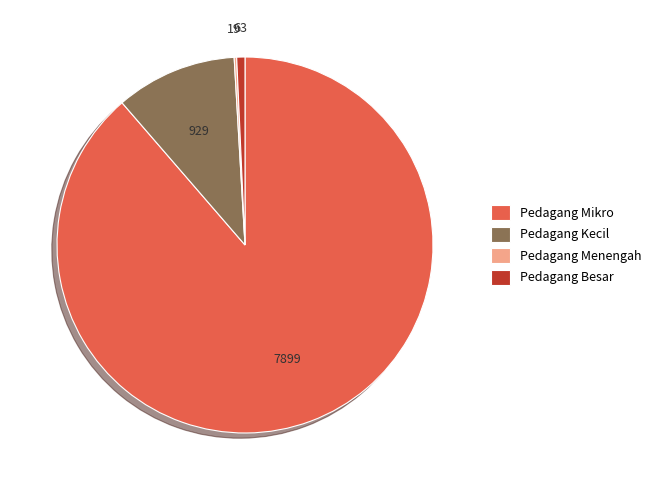

What is the largest slice in the pie chart?

Pedagang Mikro